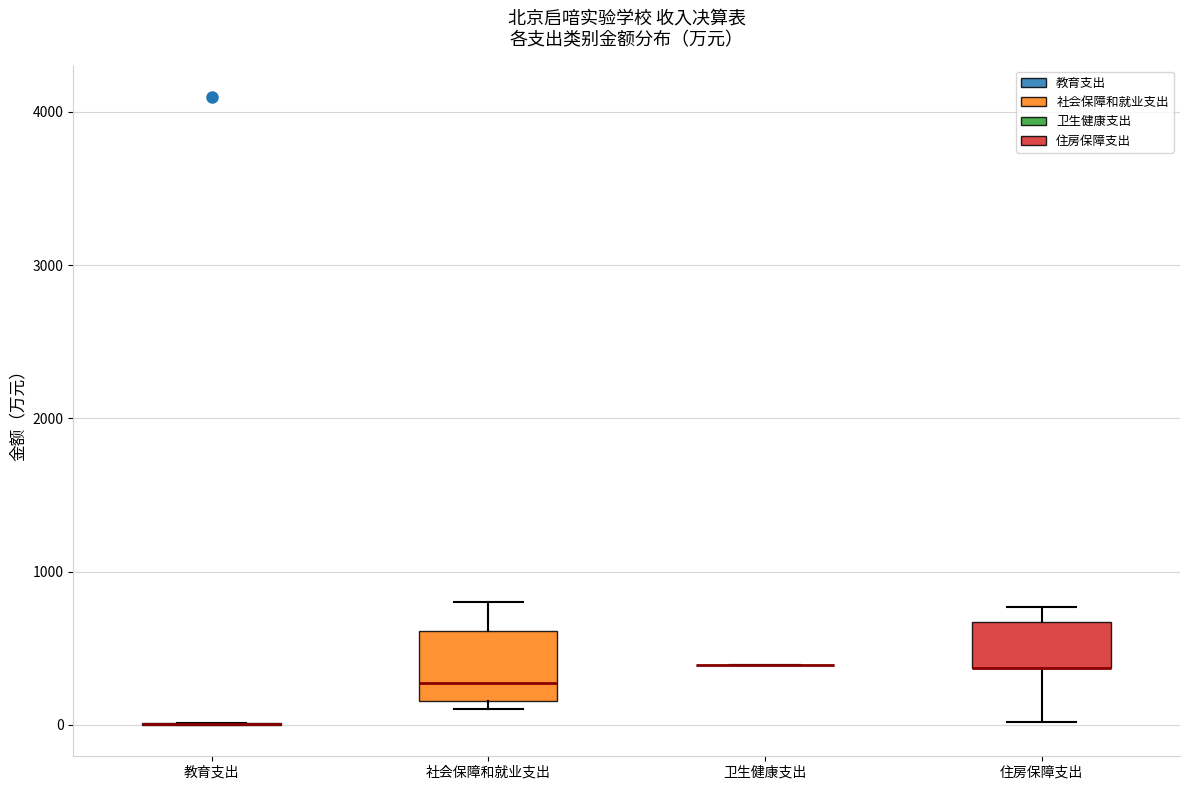

Reading left to right, transcribe this box plot: for each box, give where its median line is, the range the box spans, and where its two whiskers end, as read against the y-axis. The values are not printed on the chart, so give them approximately, as read against the axis.

教育支出: box collapsed to a line at 0, whiskers 0 to 0
社会保障和就业支出: median 300, box 200 to 600, whiskers 100 to 800
卫生健康支出: box collapsed to a line at 400, whiskers 400 to 400
住房保障支出: median 400 (drawn on the box's lower edge), box 400 to 700, whiskers 0 to 800